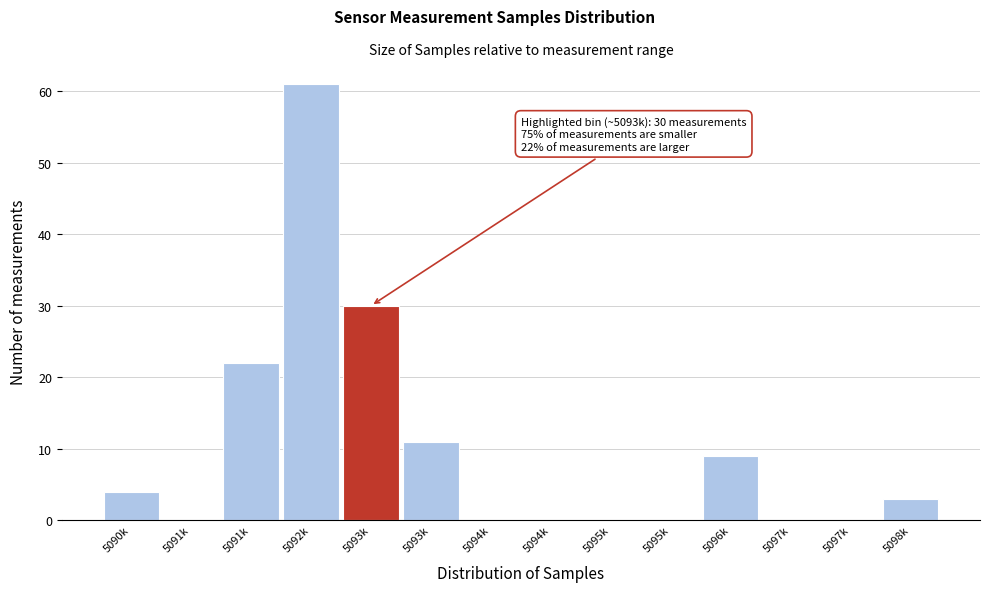

How many data points does each series have?

14